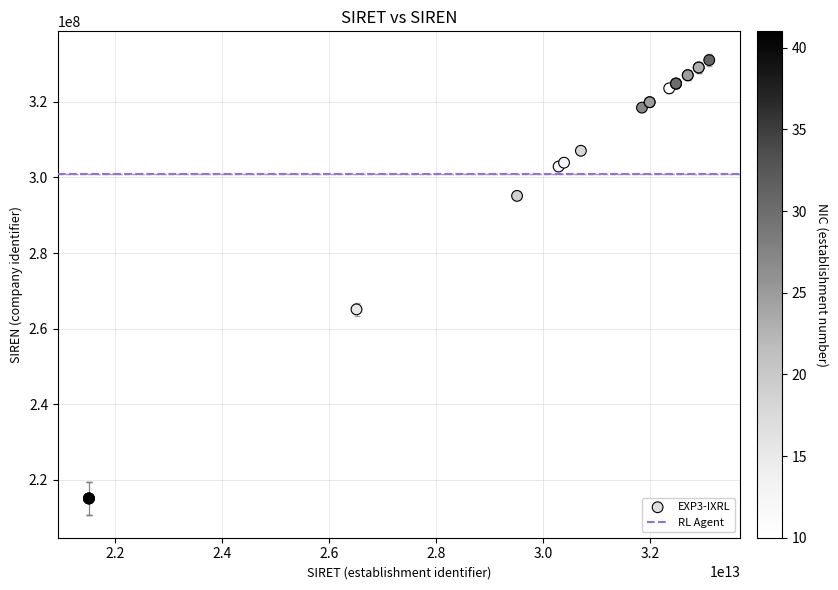

What Y value in the scatter plot is closest to 273059344?

265102368